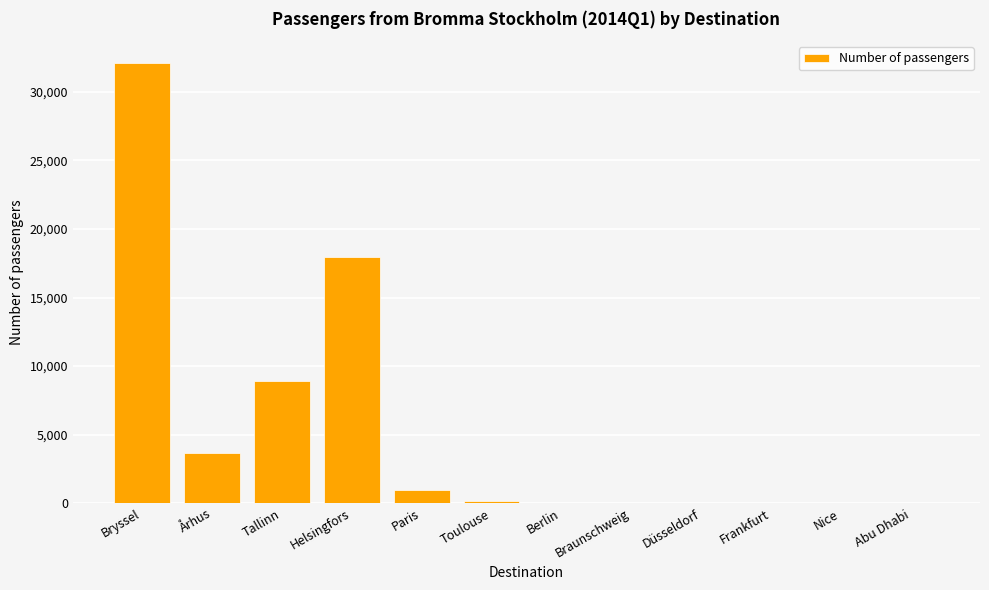

The value at Tallinn is 2081. True or false?

False